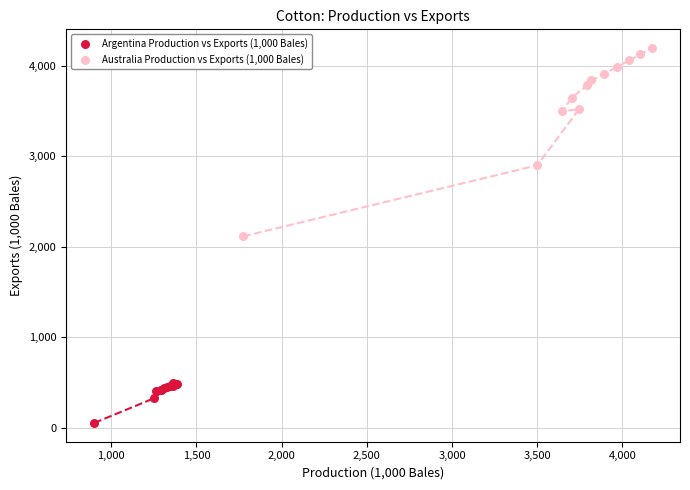

What are all the series names shown in the legend?

Argentina Production vs Exports (1,000 Bales), Australia Production vs Exports (1,000 Bales)